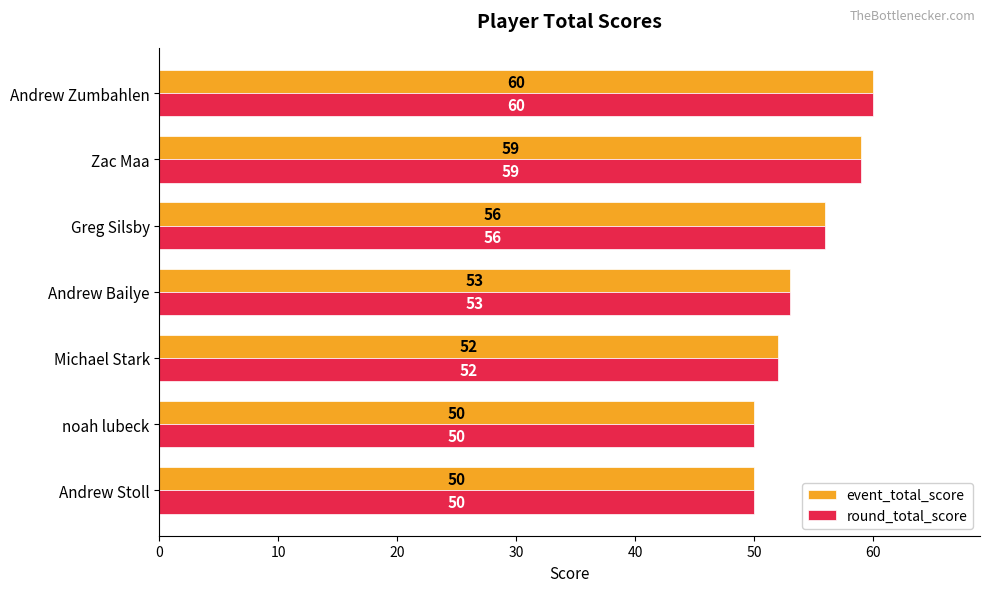

What is the highest value of the round_total_score series?

60